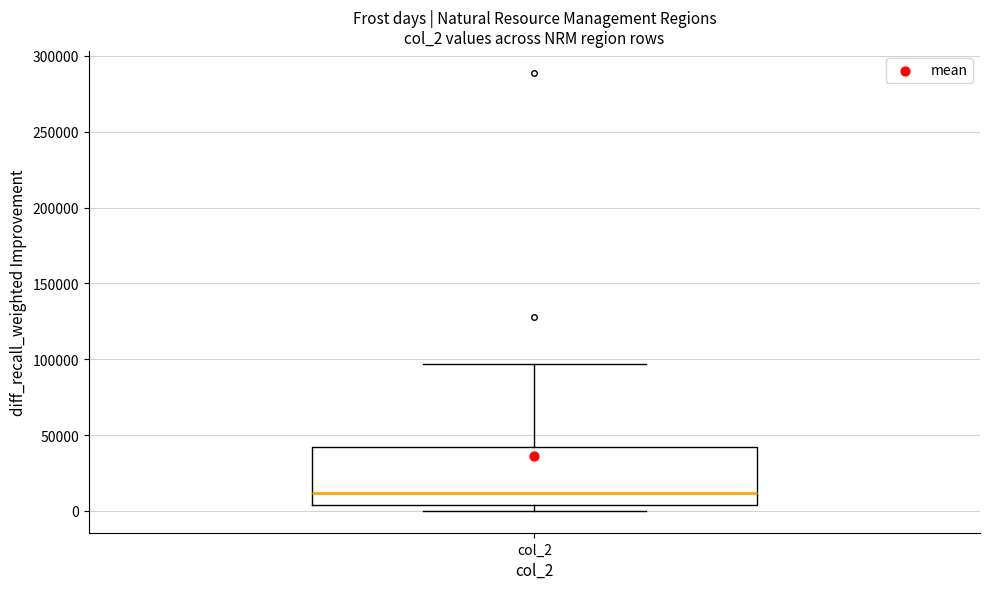

Read this box plot against the y-axis: the position of the median line, the range covered by the box, and the ends of both whiskers. The values are not printed on the chart, so give them approximately, as read against the axis.

median 10000, box 5000 to 40000, whiskers 0 to 95000